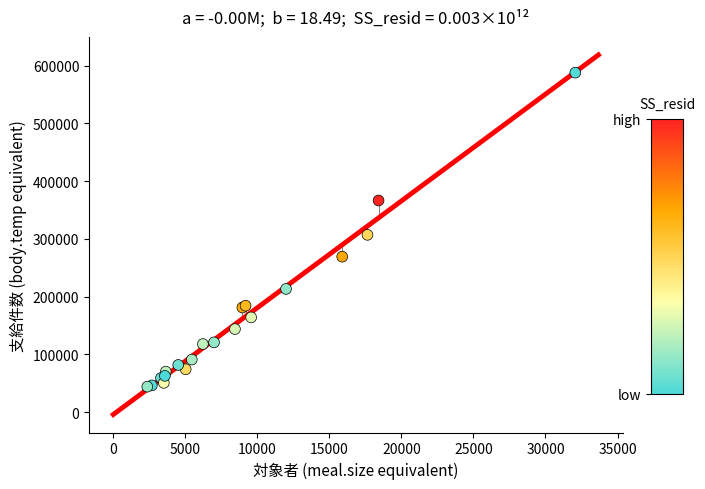

What Y value in the scatter plot is closest to 315949?

306973